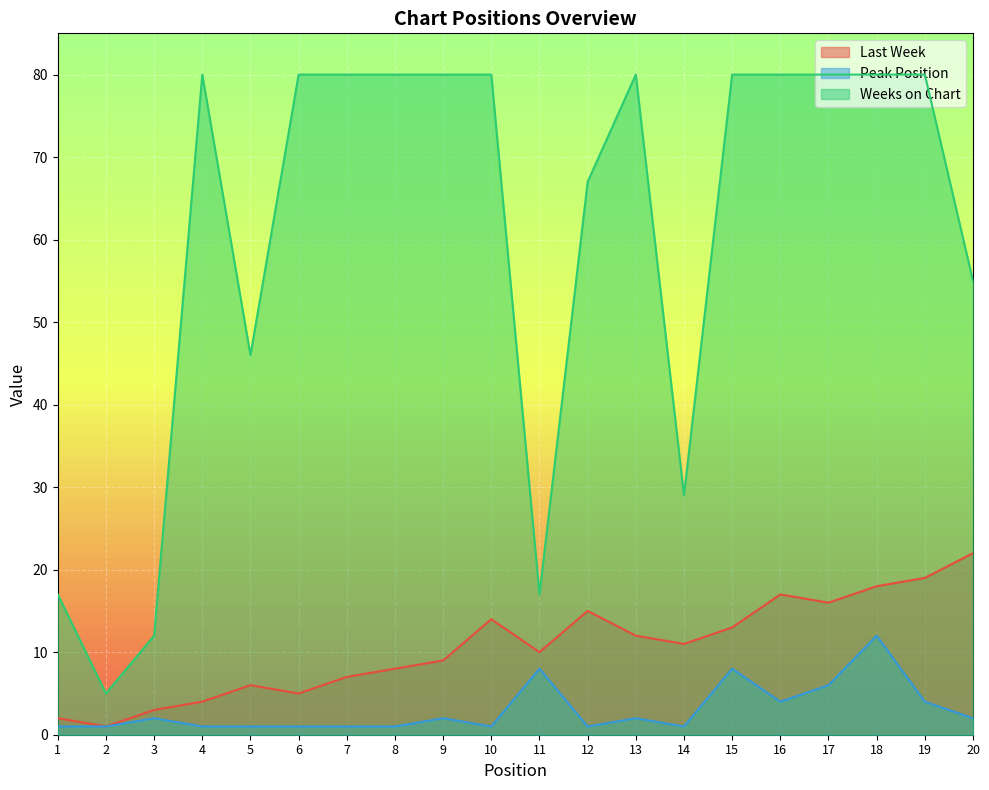

Rank the series at 19 from highest to lowest value.

Weeks on Chart, Last Week, Peak Position